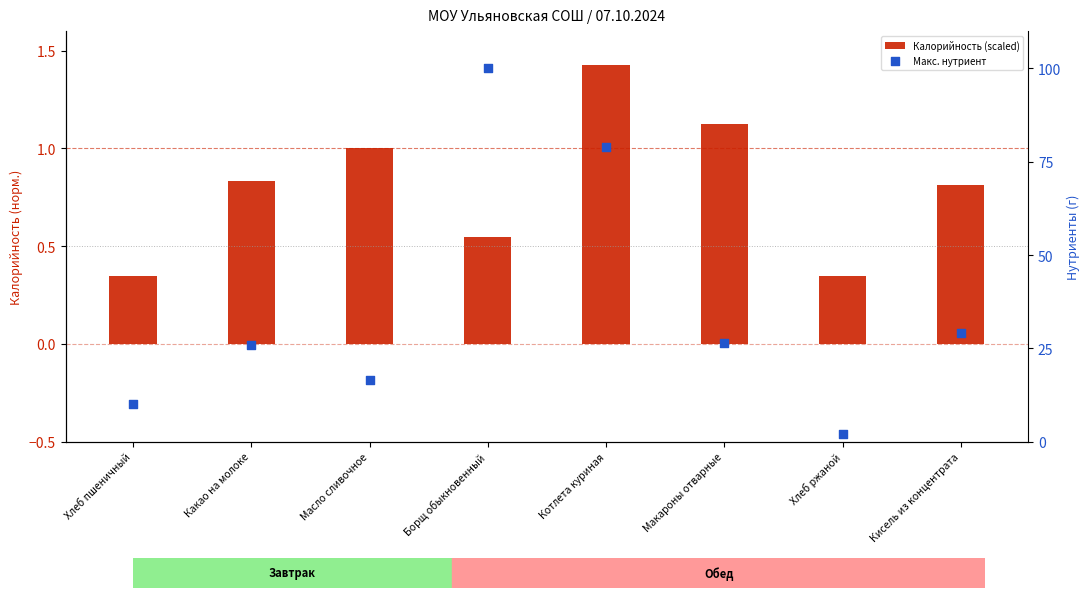

What are all the series names shown in the legend?

Калорийность (scaled), Макс. нутриент